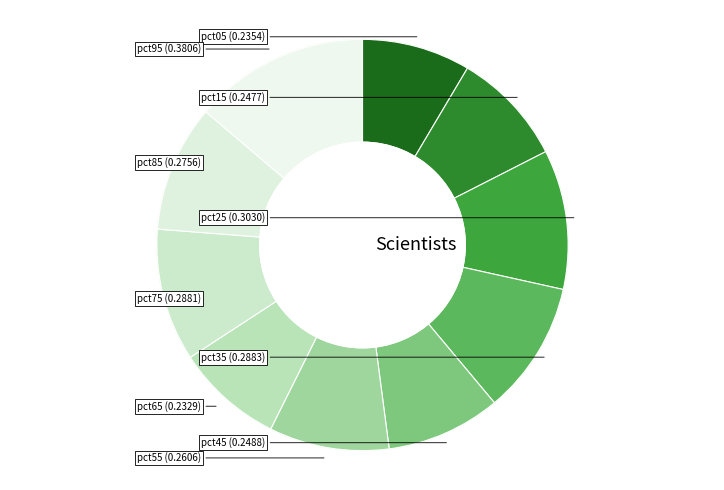

What percentage is NOT represented by pct65?

91.6%